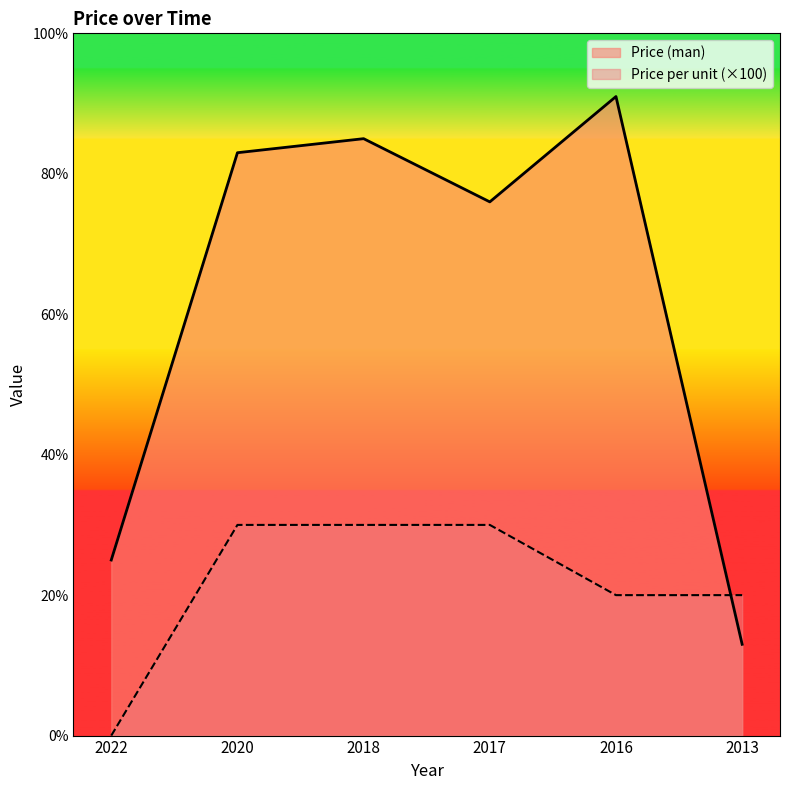

What is the difference between the maximum and second lowest values in the Price per unit series?

10